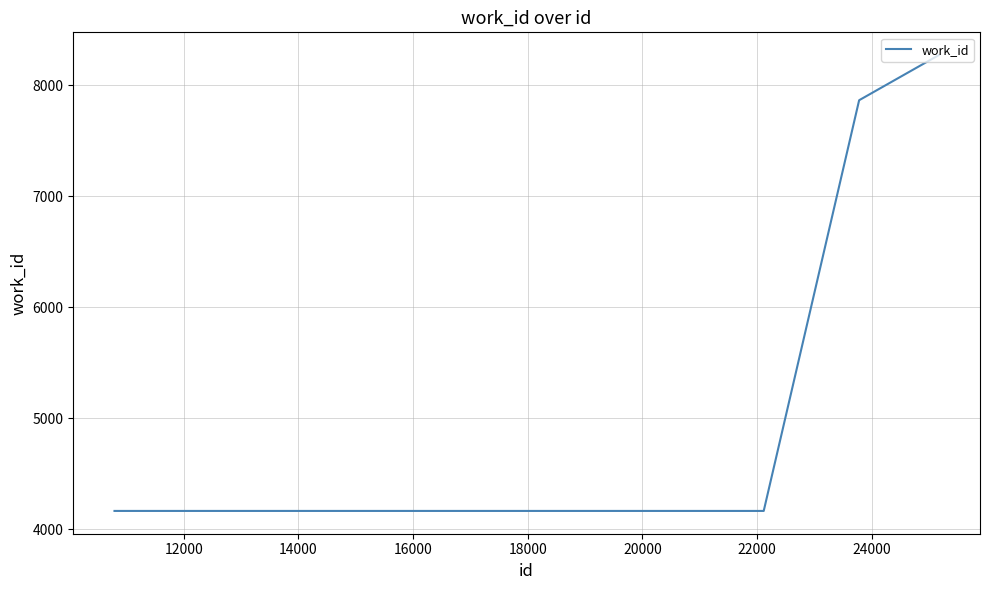

What is the maximum value shown in the chart?

8270